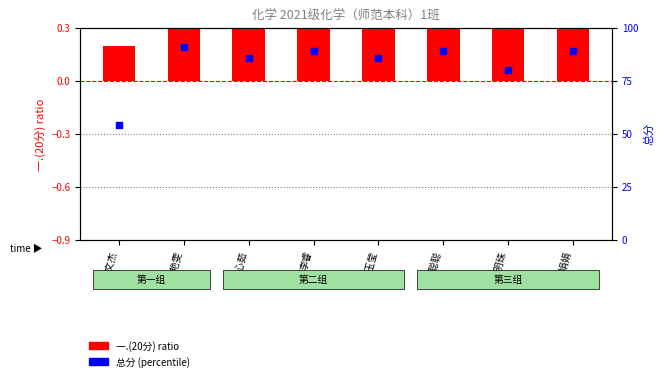

Which series has the largest Y range (max minus min)?

总分